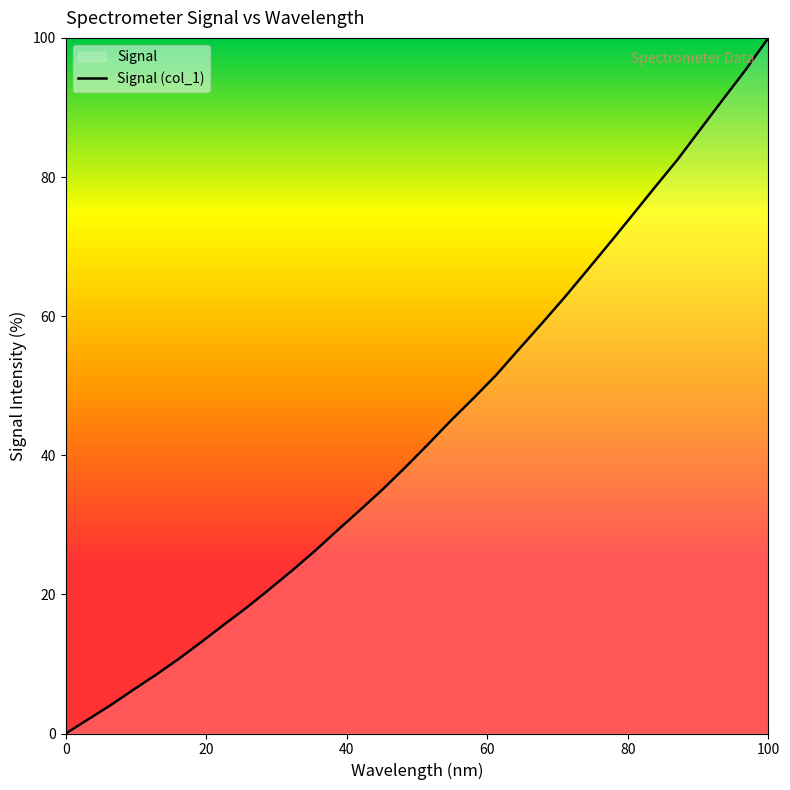

How many lines are shown in the chart?

1